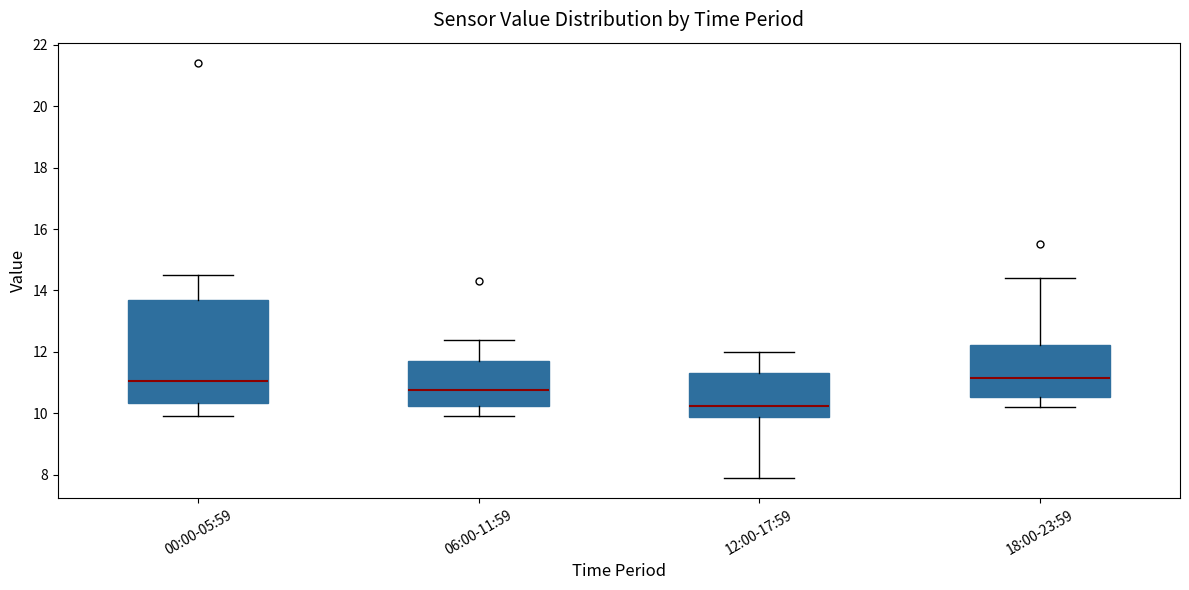

Reading left to right, read every box against the y-axis: the position of its median line, the range the box covers, and the ends of its whiskers. The values are not printed on the chart, so give them approximately, as read against the axis.

00:00-05:59: median 11.0, box 10.4 to 13.8, whiskers 10.0 to 14.6
06:00-11:59: median 10.8, box 10.2 to 11.8, whiskers 10.0 to 12.4
12:00-17:59: median 10.2, box 9.8 to 11.4, whiskers 8.0 to 12.0
18:00-23:59: median 11.2, box 10.6 to 12.2, whiskers 10.2 to 14.4